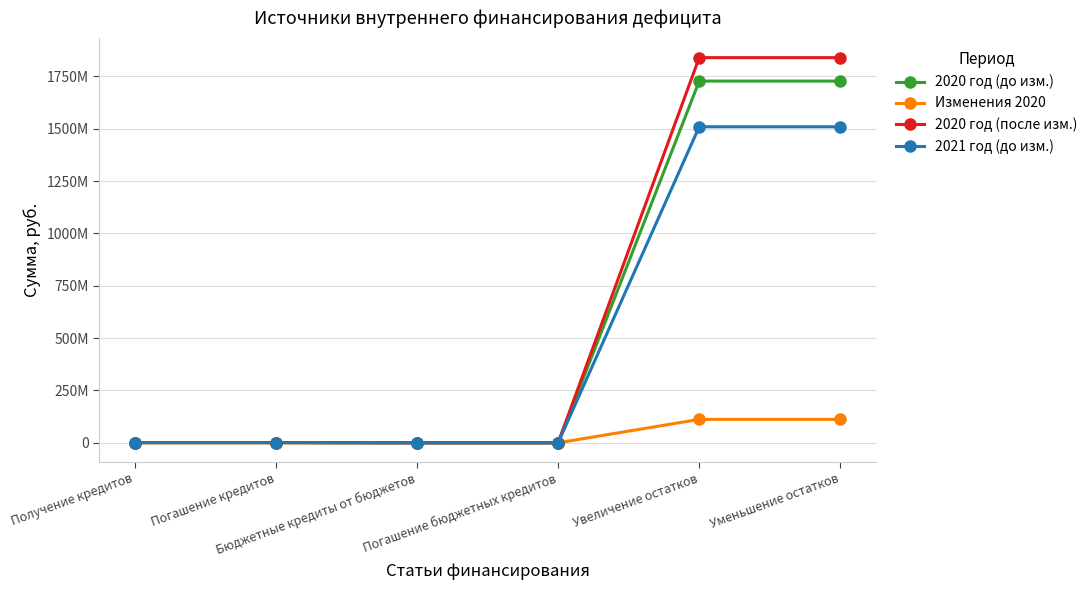

At which label is 2020 год (после изм.) closest to 919940117?

Получение кредитов